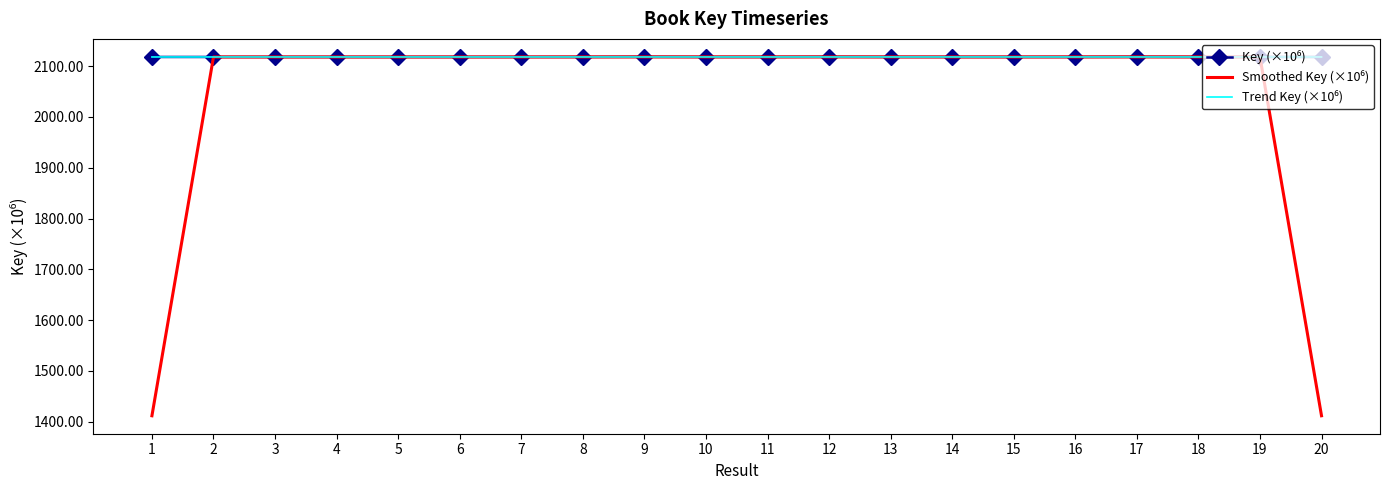

What is the total value across all series at 15?

6353.6